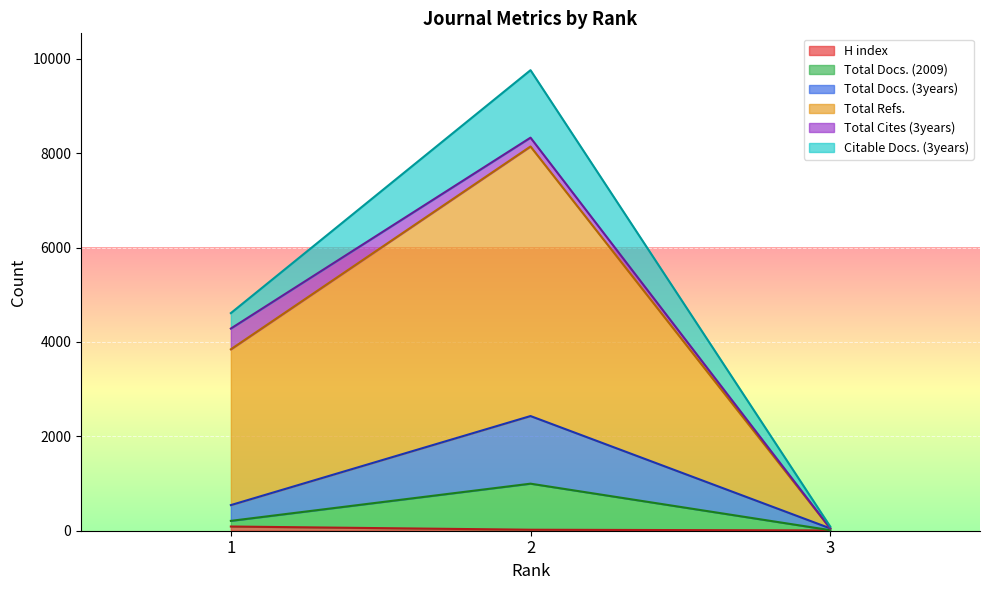

What is the greatest value displayed?

8329